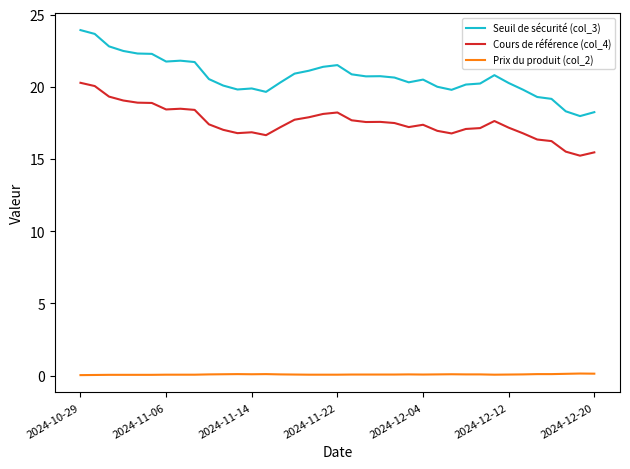

Which series has the largest total across all categories?

Seuil de sécurité (col_3)